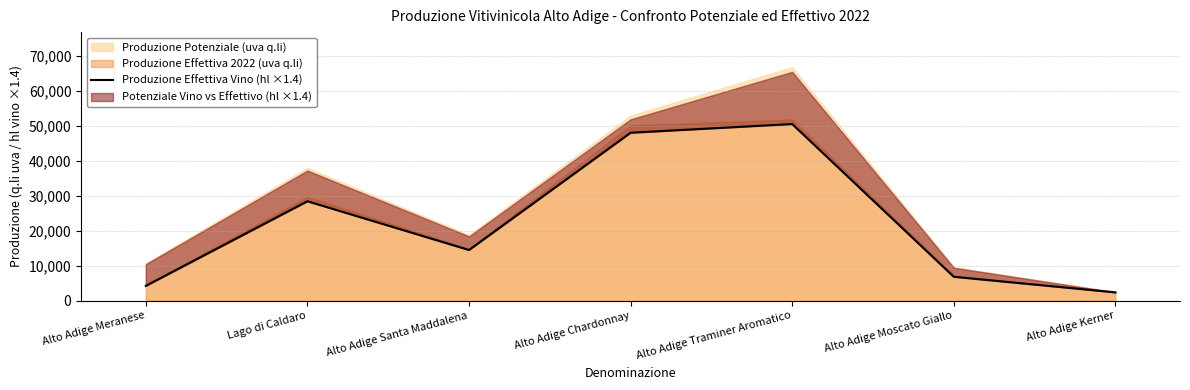

Reading left to right, transcribe all the data shown in this chart.

4268.6	28471.8	14525.0	48084.4	50569.4	6862.8	2399.6